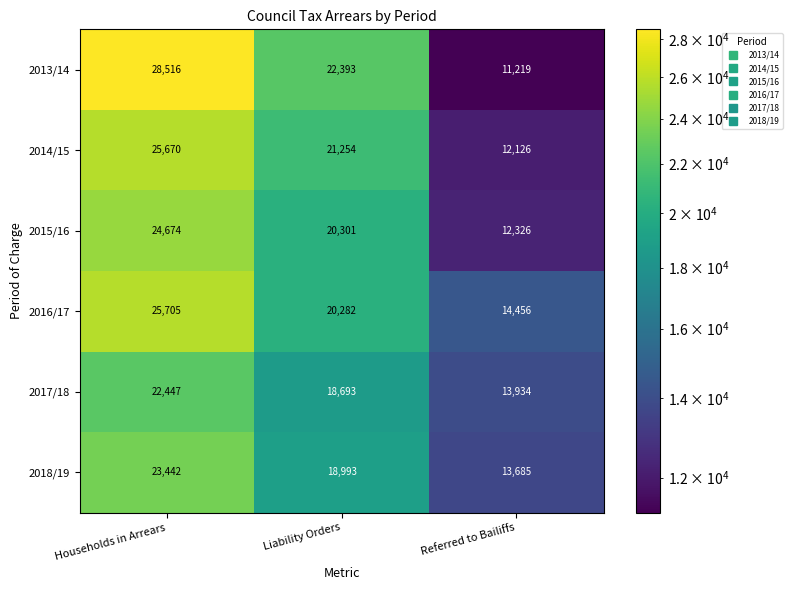

What is the total value across all series at Referred to Bailiffs?

77746